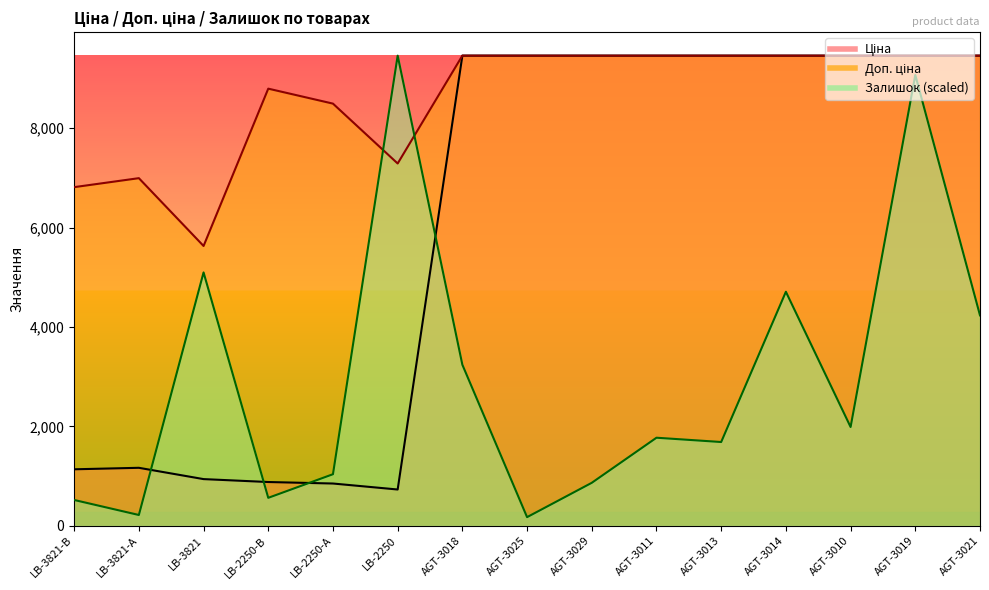

At how many categories does at least one series exceed 607?

15